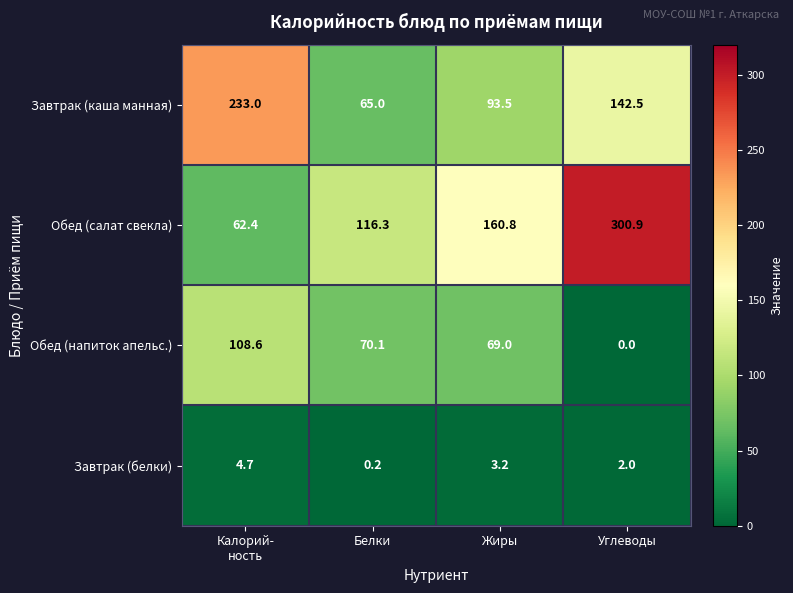

What is the maximum value for Обед (салат свекла)?

300.9